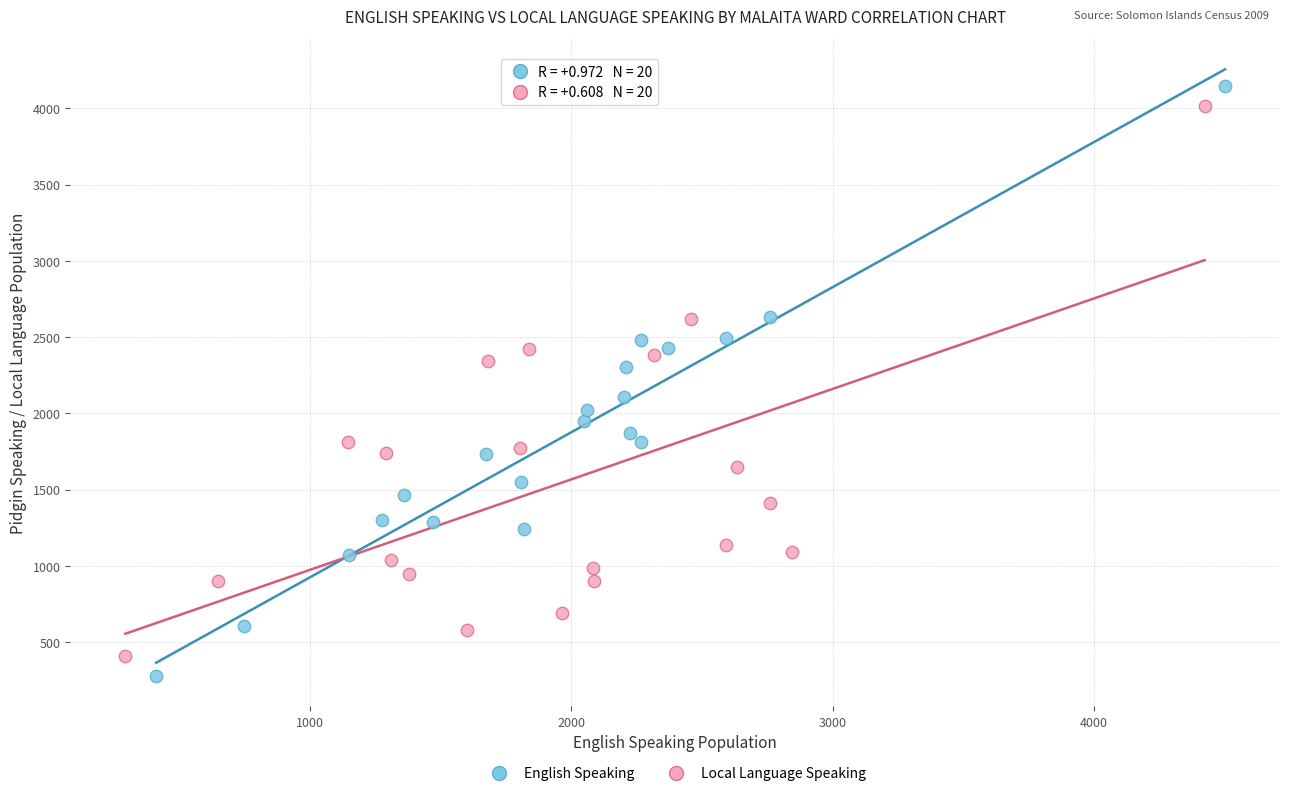

What are all the series names shown in the legend?

English Speaking, Local Language Speaking